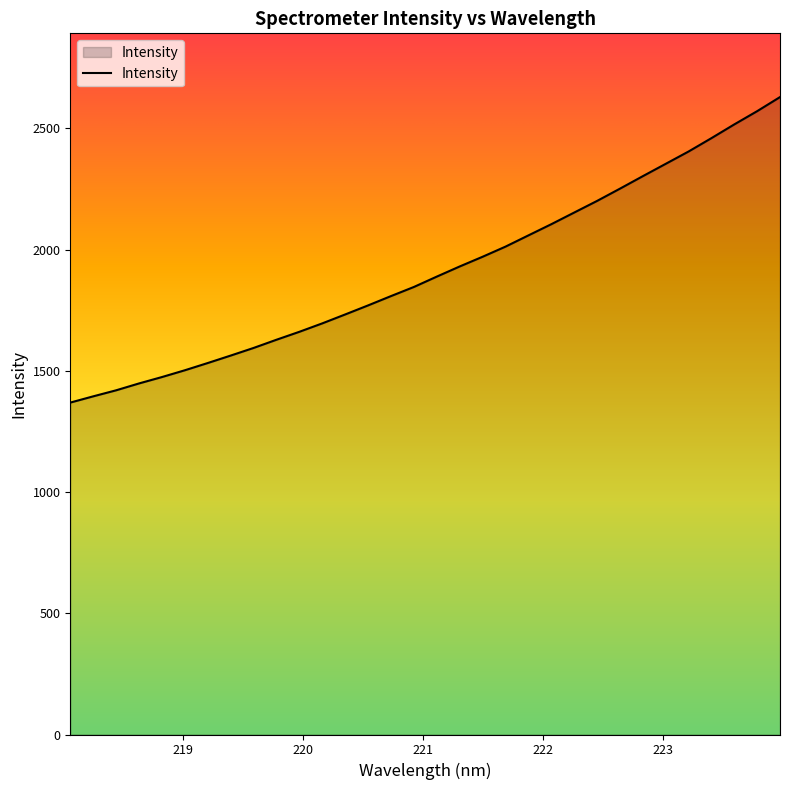

What is the difference between the maximum and minimum values?

1260.2